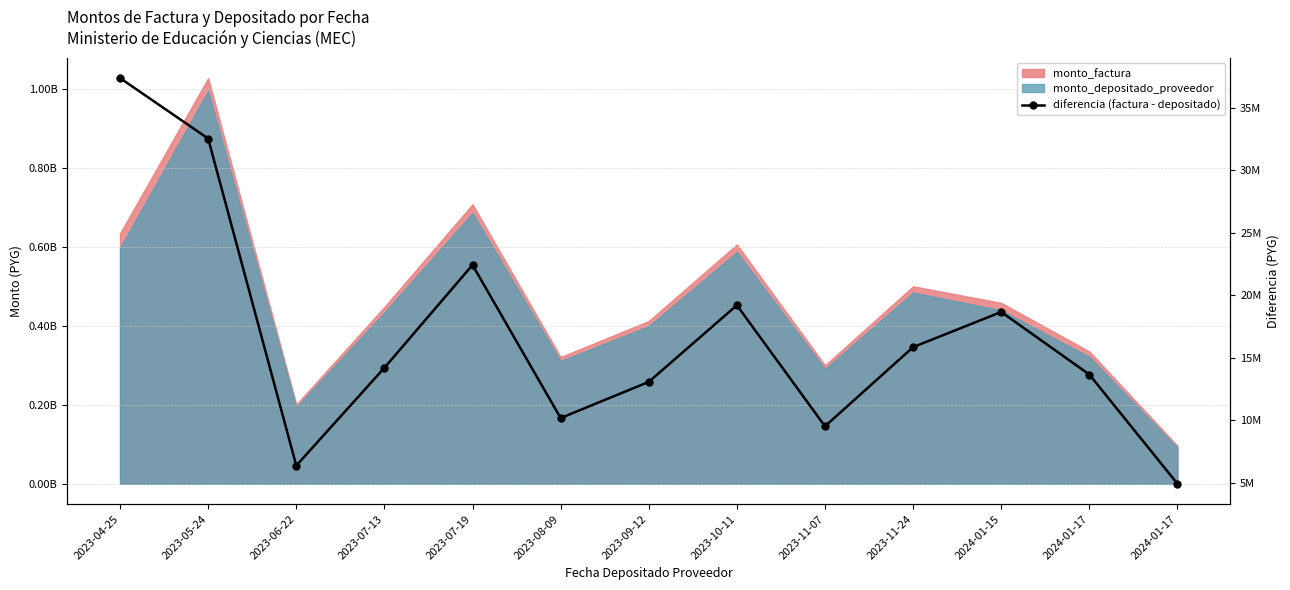

What is the difference between the values at 2023-10-11 and 2023-09-12?

6137501